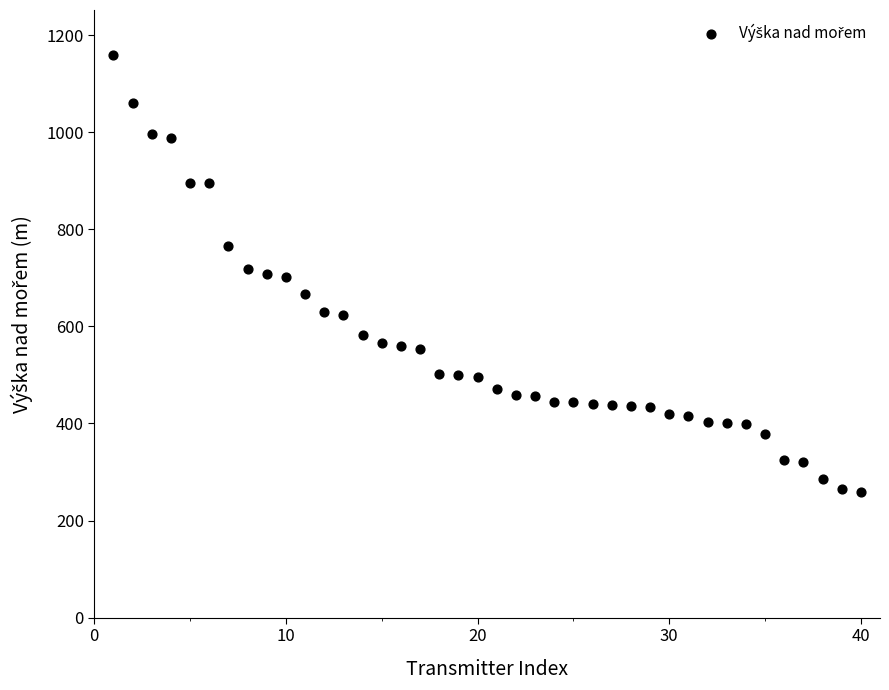

What is the range of X values (max minus min)?

39